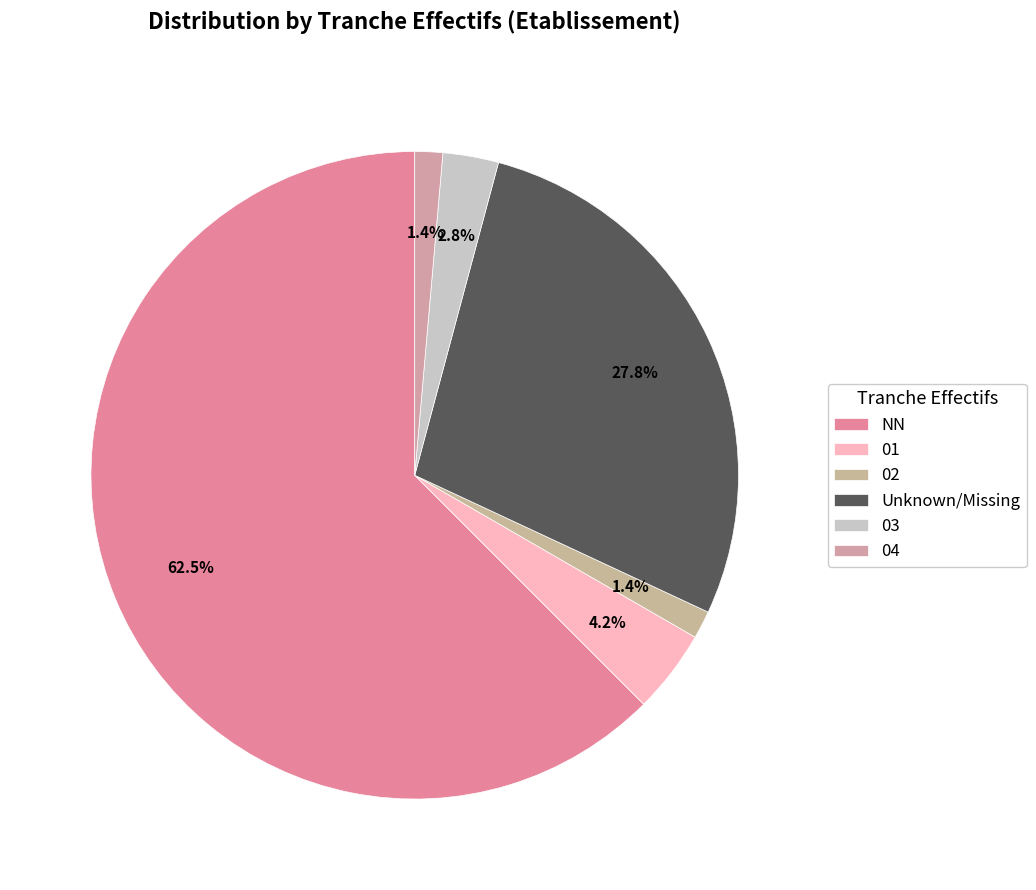

How many slices are in this pie chart?

6